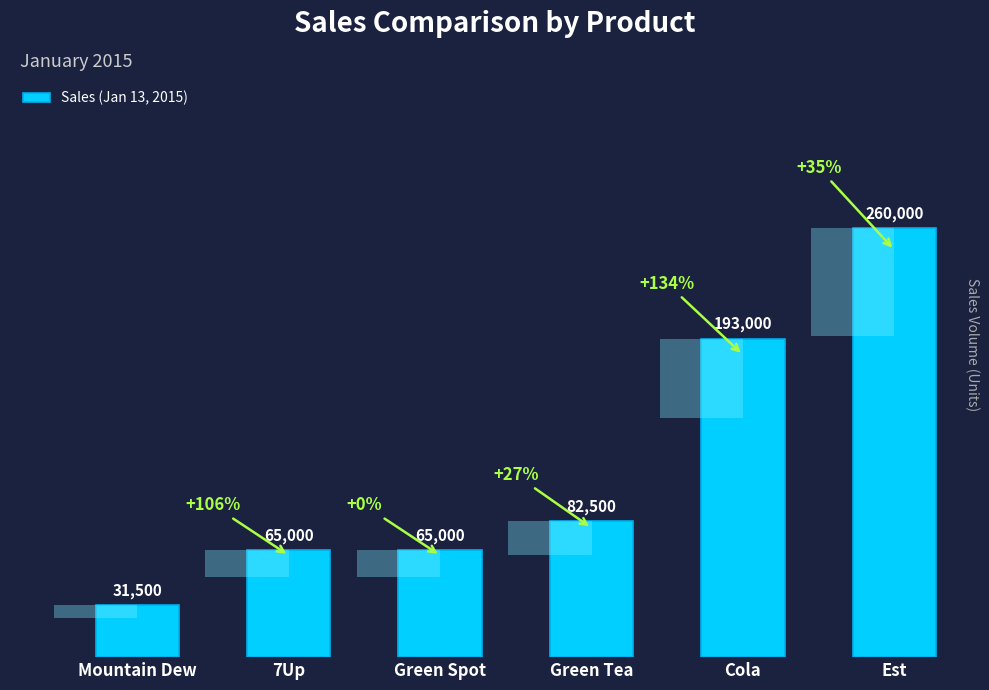

Does the chart contain any negative values?

No